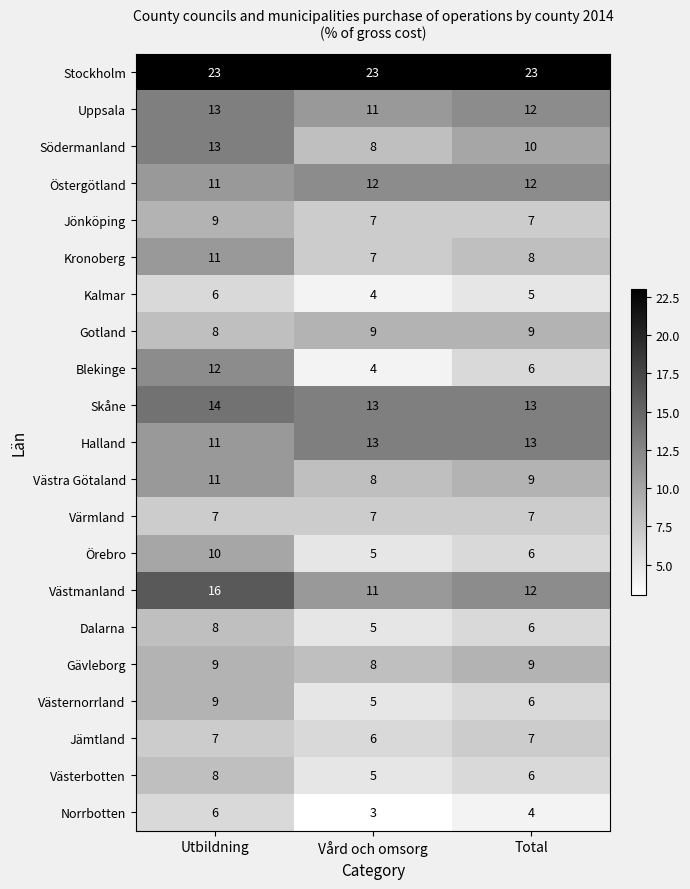

Which label corresponds to the smallest value in the chart?

Vård och omsorg